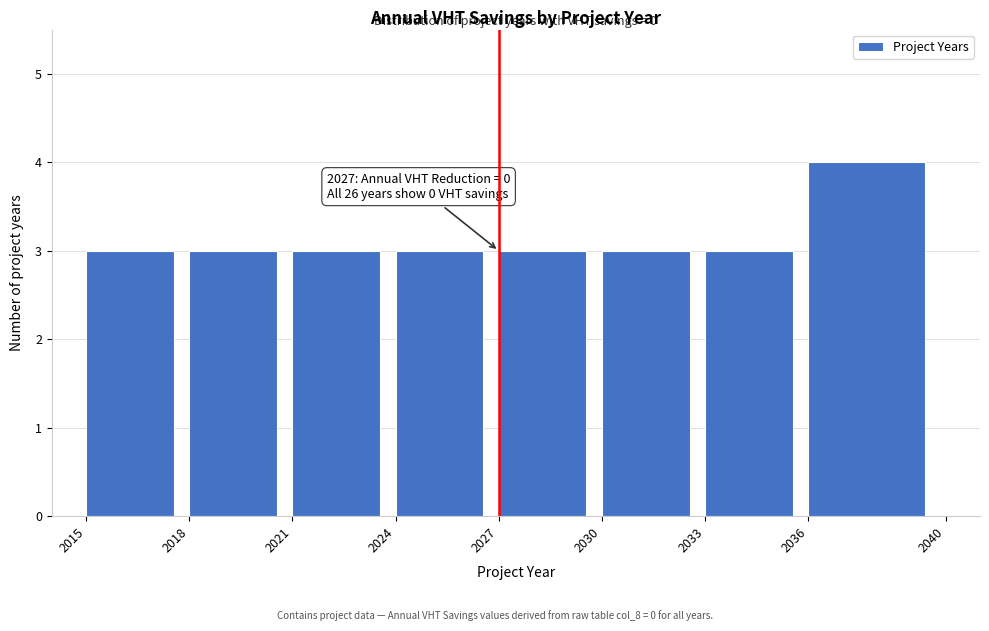

Reading left to right, what are all the values shown in this chart?

2015=3	2018=3	2021=3	2024=3	2027=3	2030=3	2033=3	2036=4